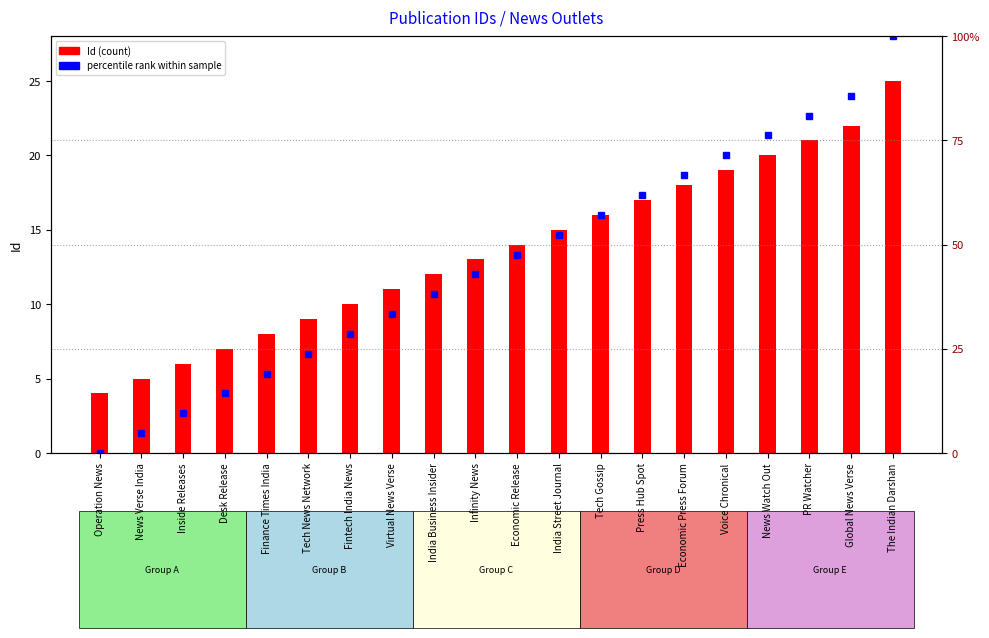

Which series changed the most between Economic Release and Press Hub Spot?

percentile rank within sample